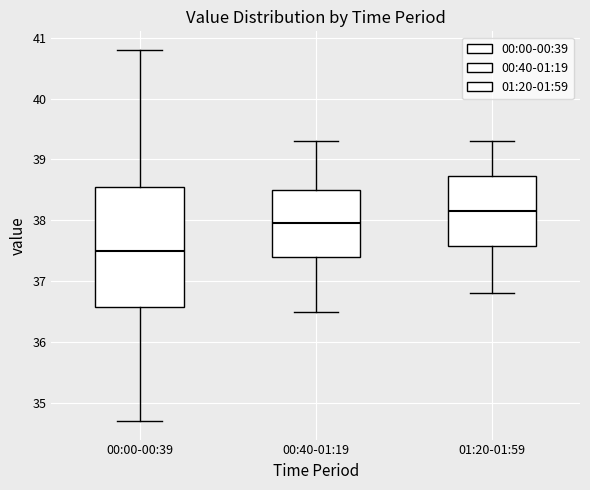

Which box has the highest median line?

01:20-01:59